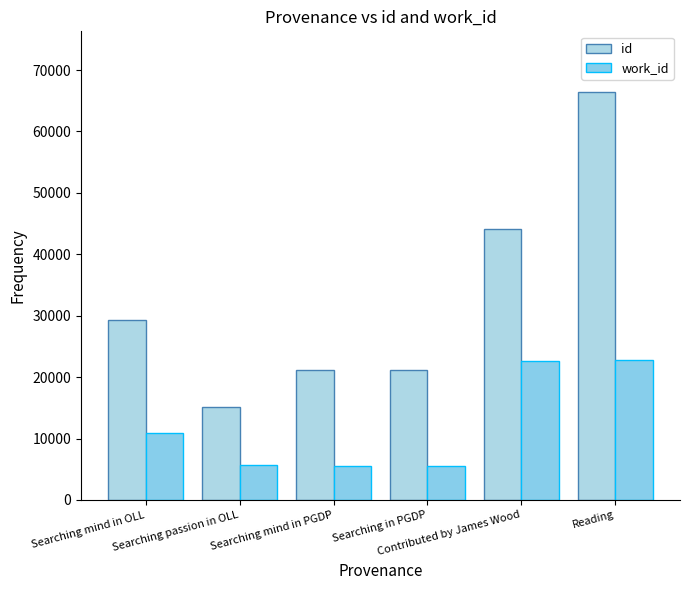

What position from the left is Searching mind in PGDP?

3